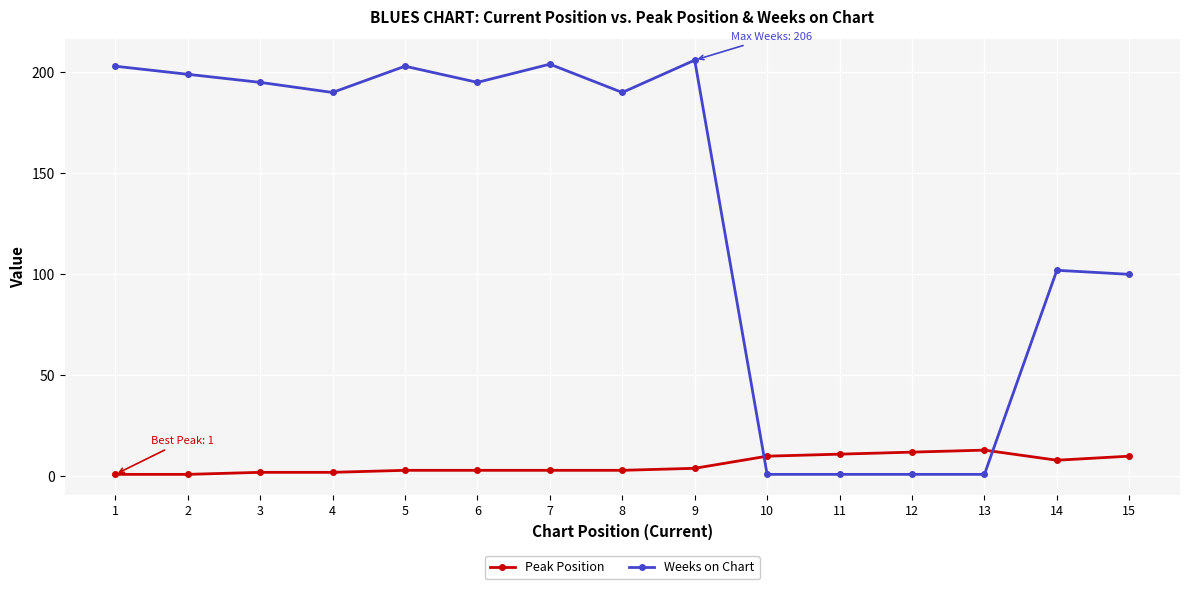

What is the difference between the maximum and minimum values in the Weeks on Chart series?

205